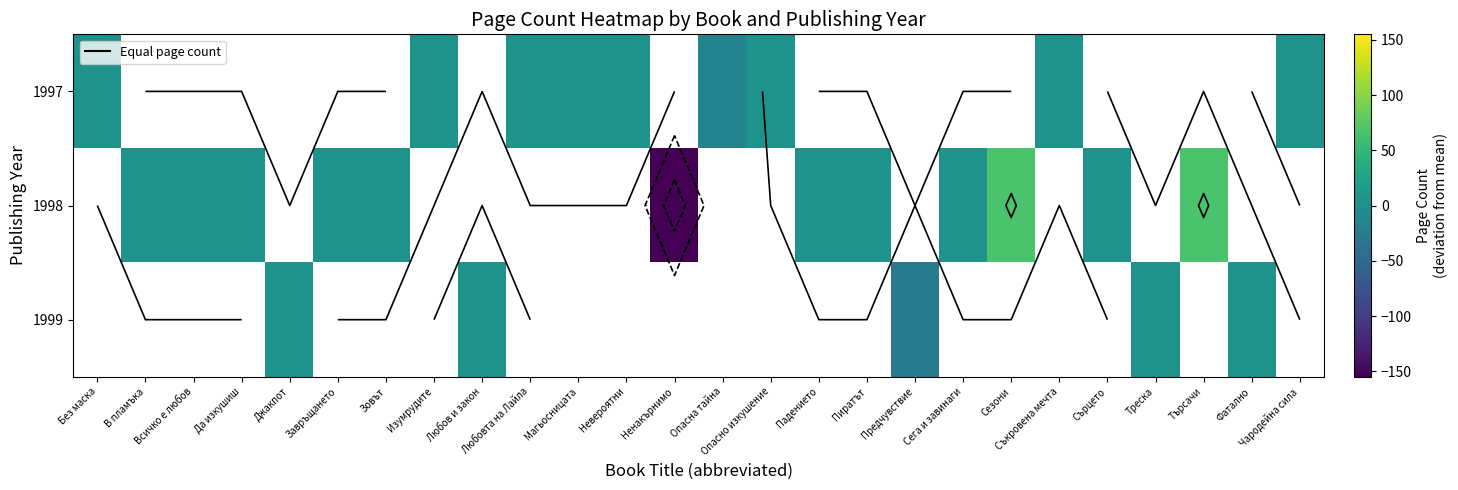

Where is row_0 nearest to the value -5?

Без маска